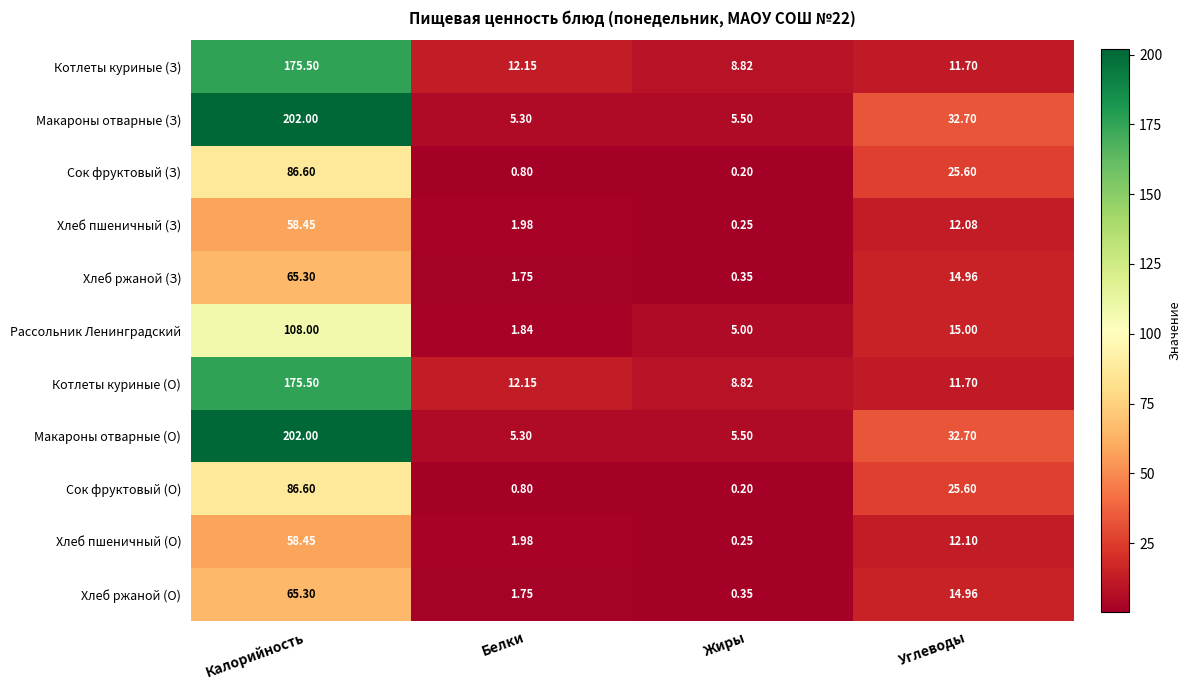

At which label does Макароны отварные (О) first exceed 32?

Калорийность